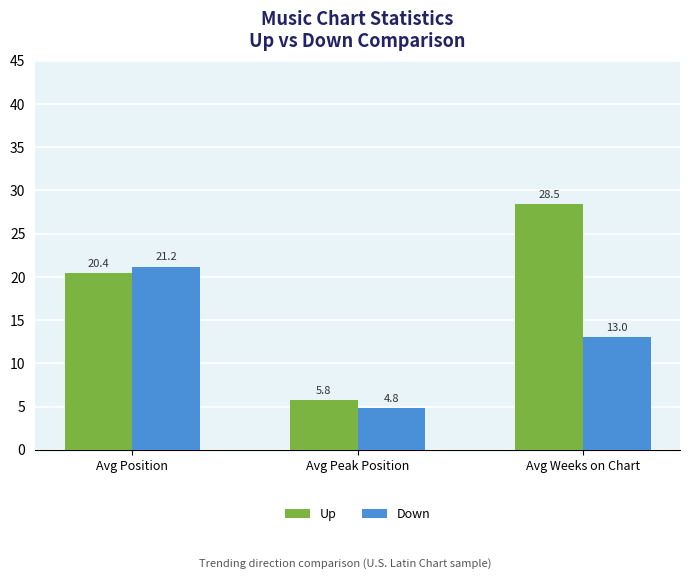

List the series in order of their overall mean, lowest first.

Down, Up